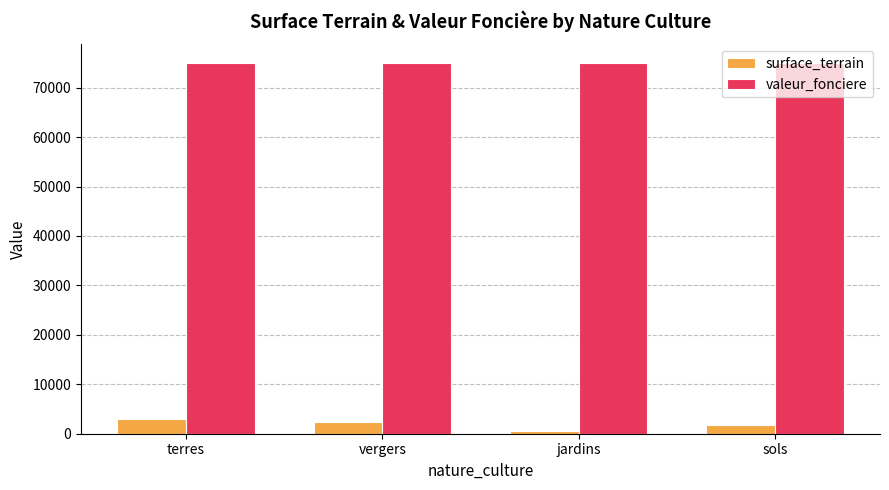

List the series in order of their peak value, highest first.

valeur_fonciere, surface_terrain